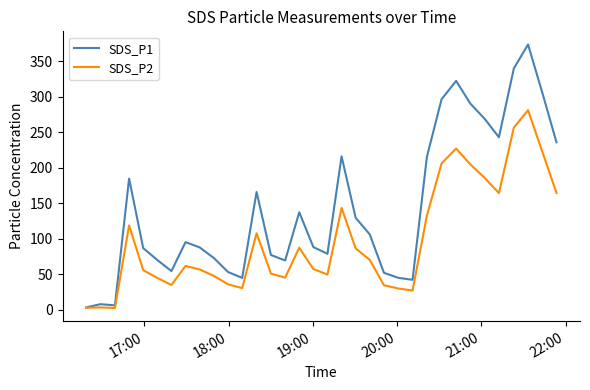

What is the maximum value for SDS_P1?

373.3